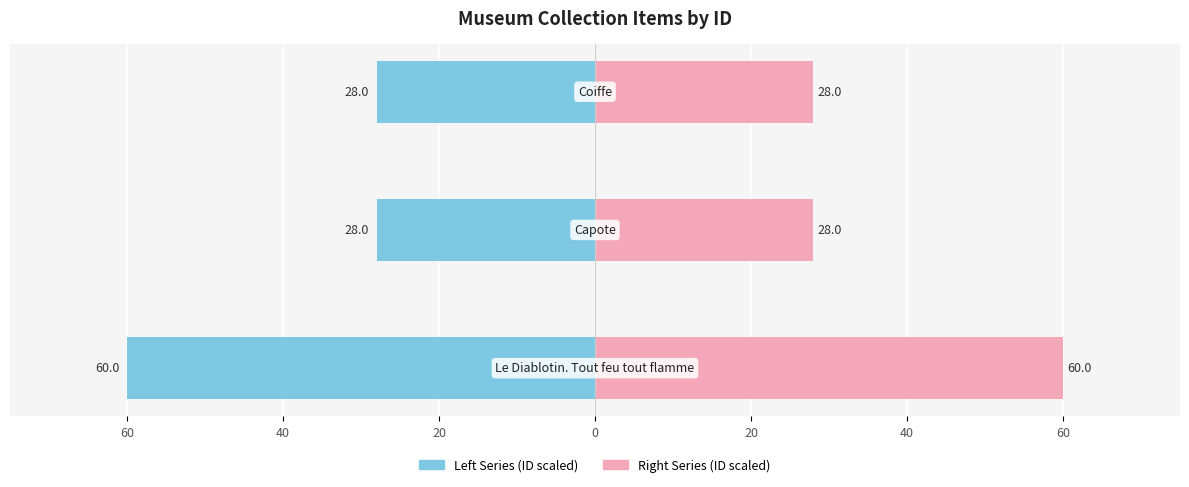

Reading right to left, list all the values displayed in this chart.

Left Series (ID scaled): -28.0	-28.0	-60.0
Right Series (ID scaled): 28.0	28.0	60.0